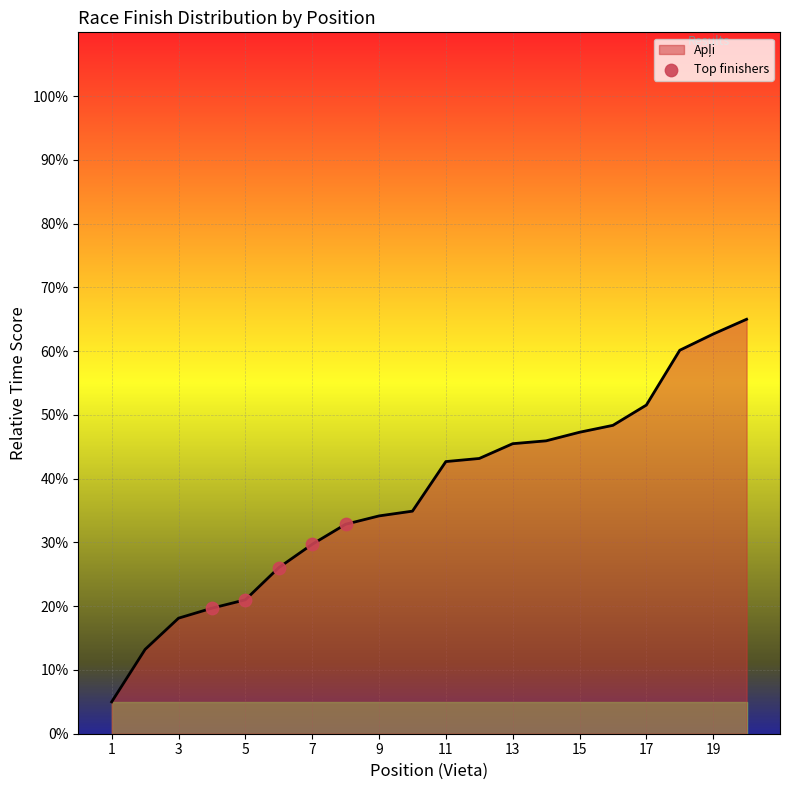

What is the difference between the maximum and minimum values?

60.0